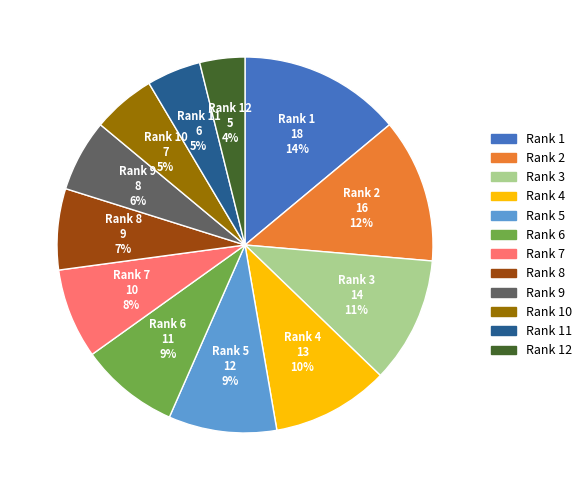

To the nearest percent, what is the average slice percentage?

8%